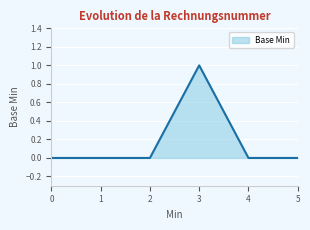

What is the change in value from 0 to 3?

+1